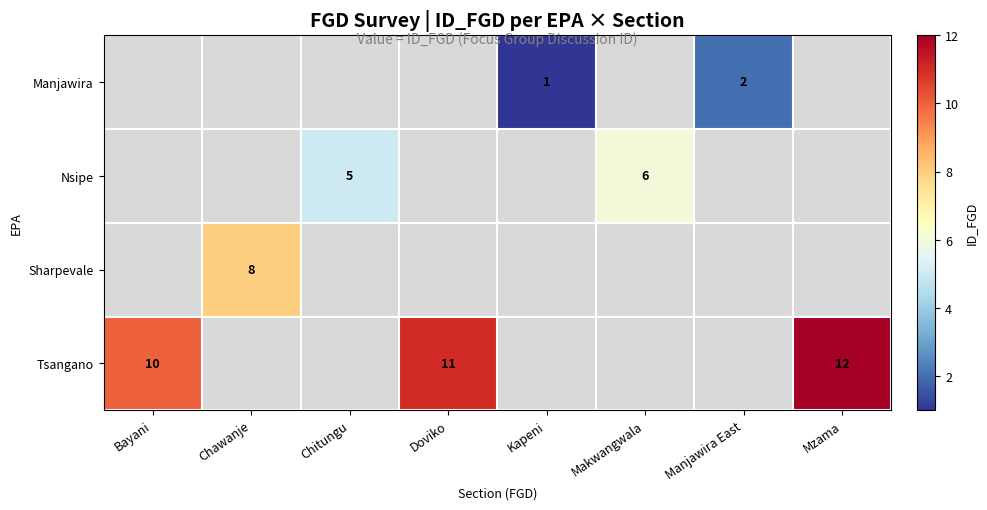

What is the minimum value for Tsangano?

10.0